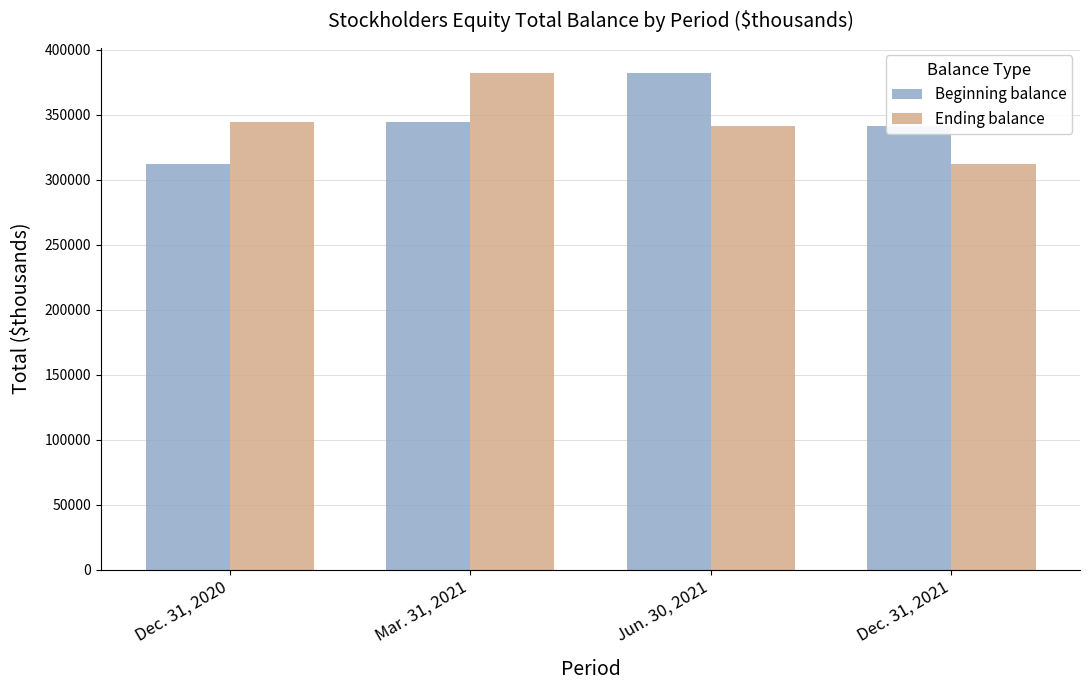

Is it true that Beginning balance equals 341622 at Dec. 31, 2021?

True